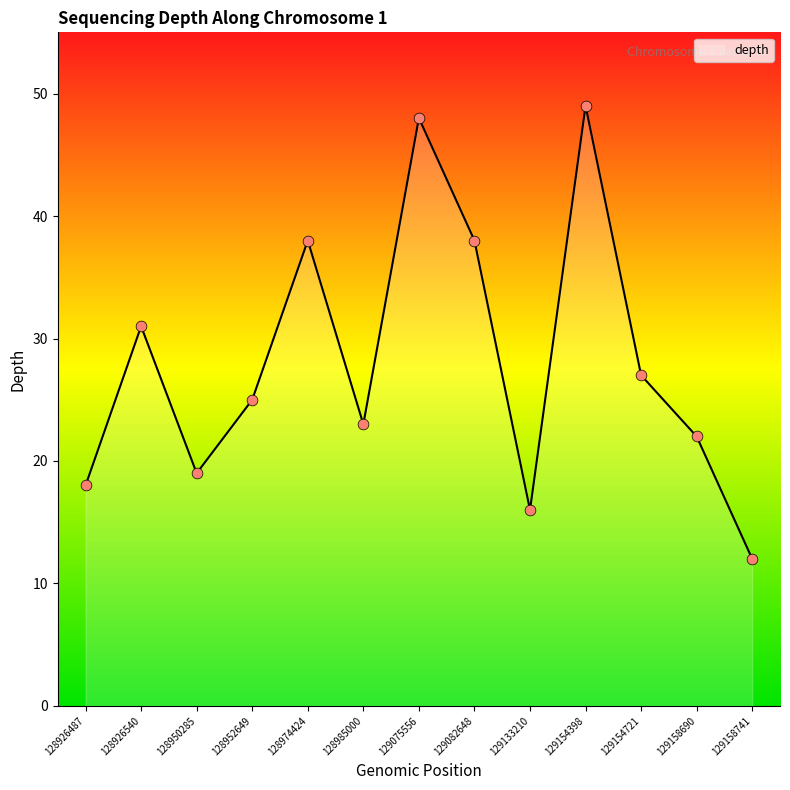

What is the change in value from 129154398 to 129154721?

-22